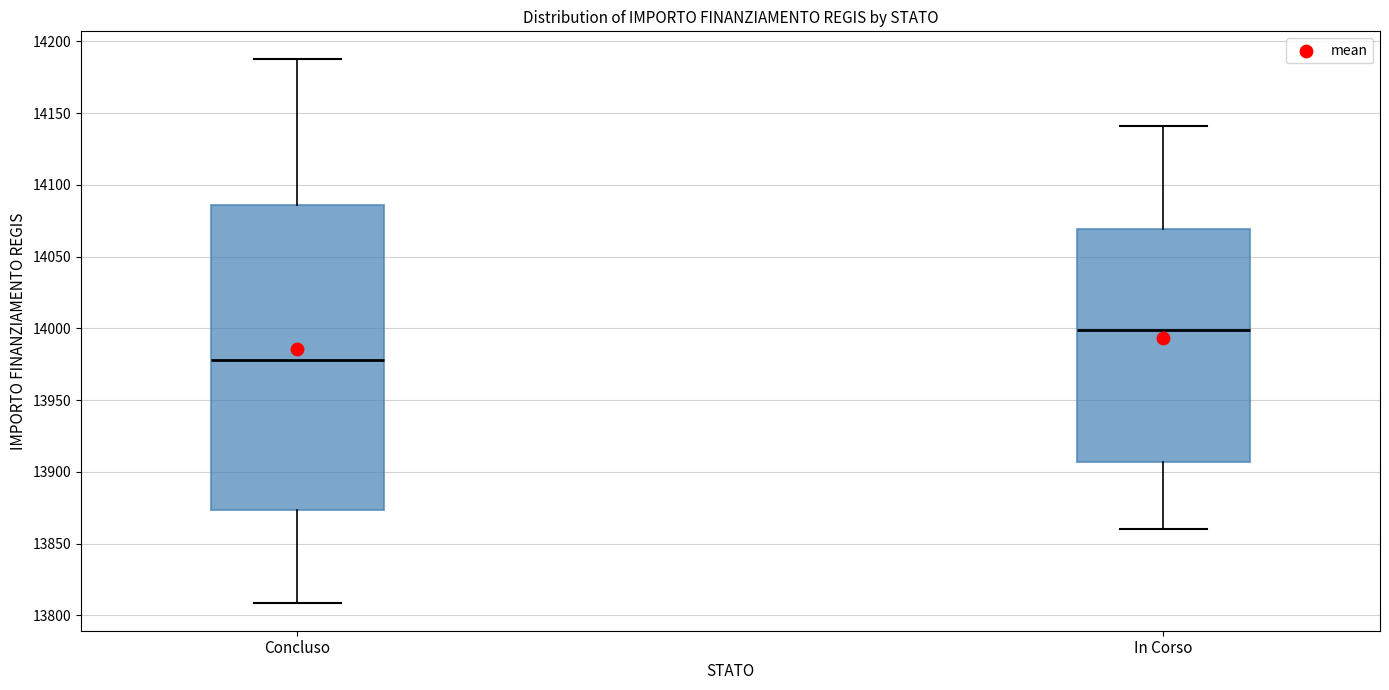

Which box has the highest median line?

In Corso